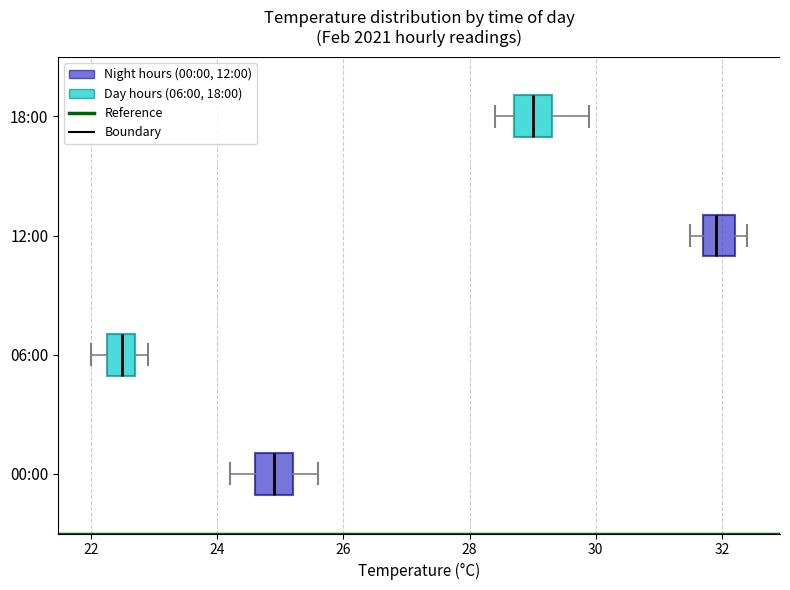

Reading bottom to top, read every box against the x-axis: the position of its median line, the range the box covers, and the ends of its whiskers. The values are not printed on the chart, so give them approximately, as read against the axis.

00:00: median 25.0, box 24.6 to 25.2, whiskers 24.2 to 25.6
06:00: median 22.6, box 22.2 to 22.8, whiskers 22.0 to 23.0
12:00: median 32.0, box 31.8 to 32.2, whiskers 31.6 to 32.4
18:00: median 29.0, box 28.8 to 29.4, whiskers 28.4 to 30.0